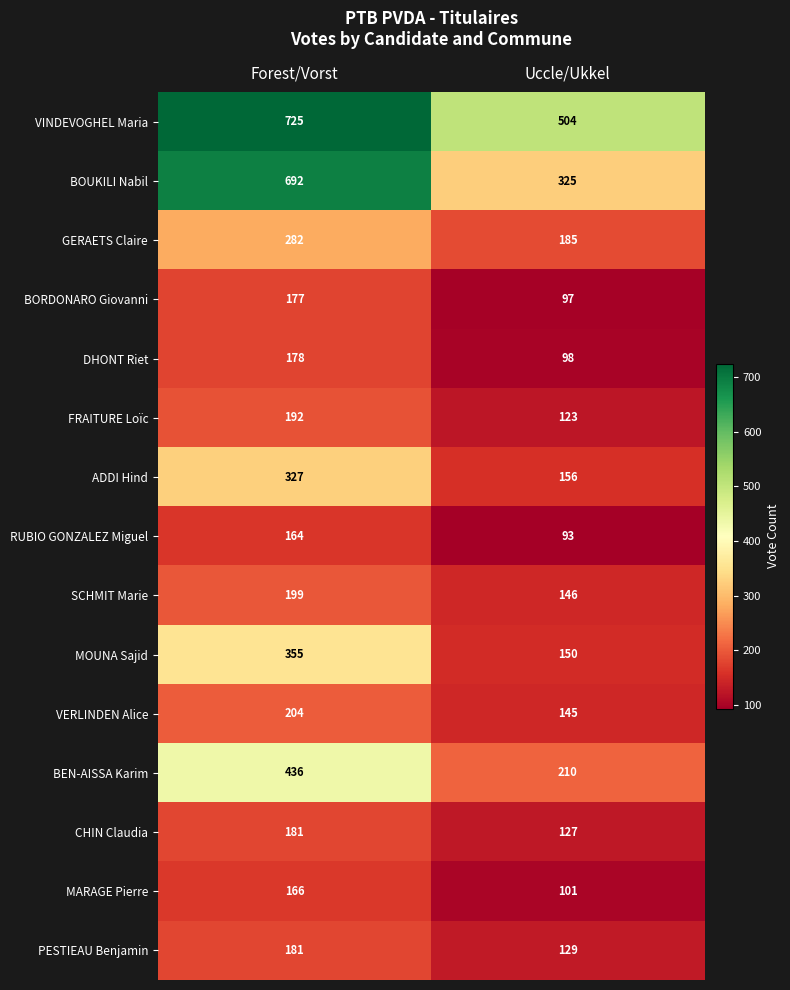

What is the total value across all series at Forest/Vorst?

4459